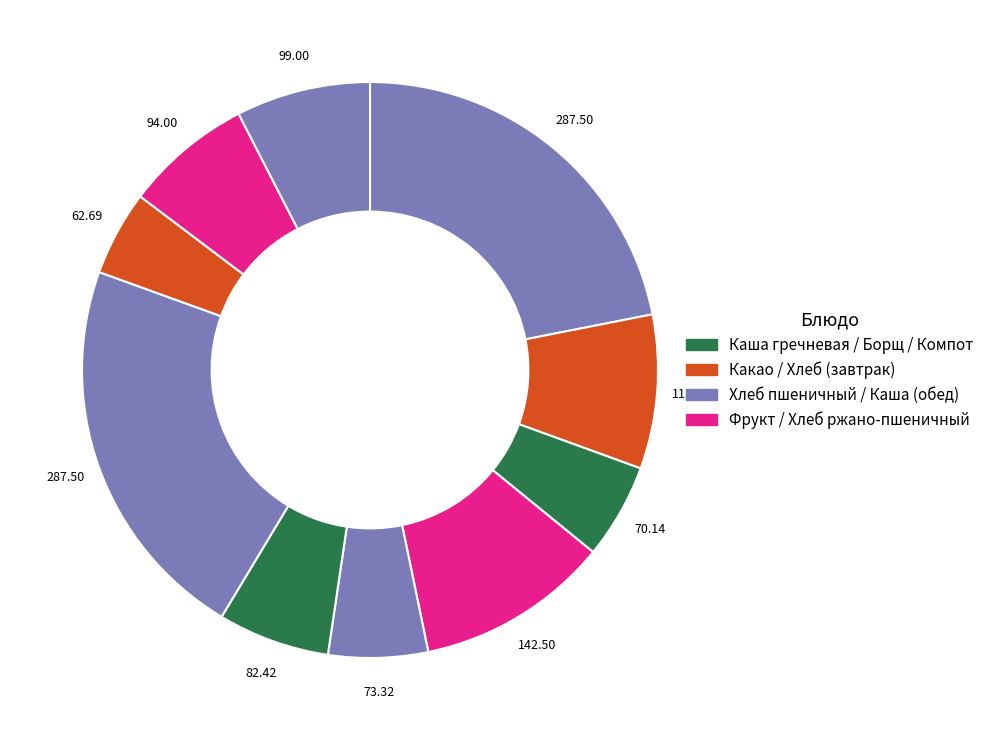

Count the number of slices in the pie.

10